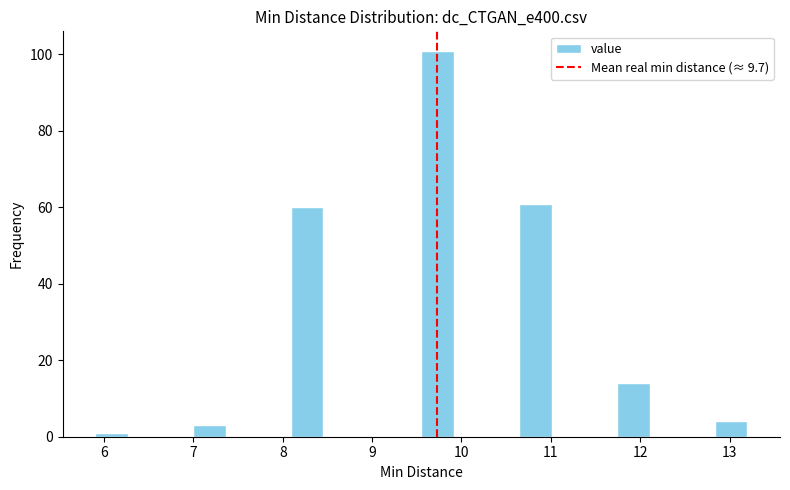

Around what value on the x-axis is the tallest bar? Give the approximate position of its centre, as read against the axis.

9.7